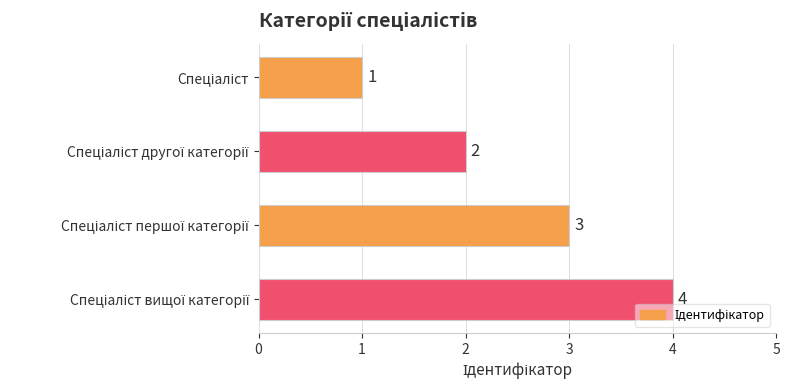

What is the sum of all values?

10